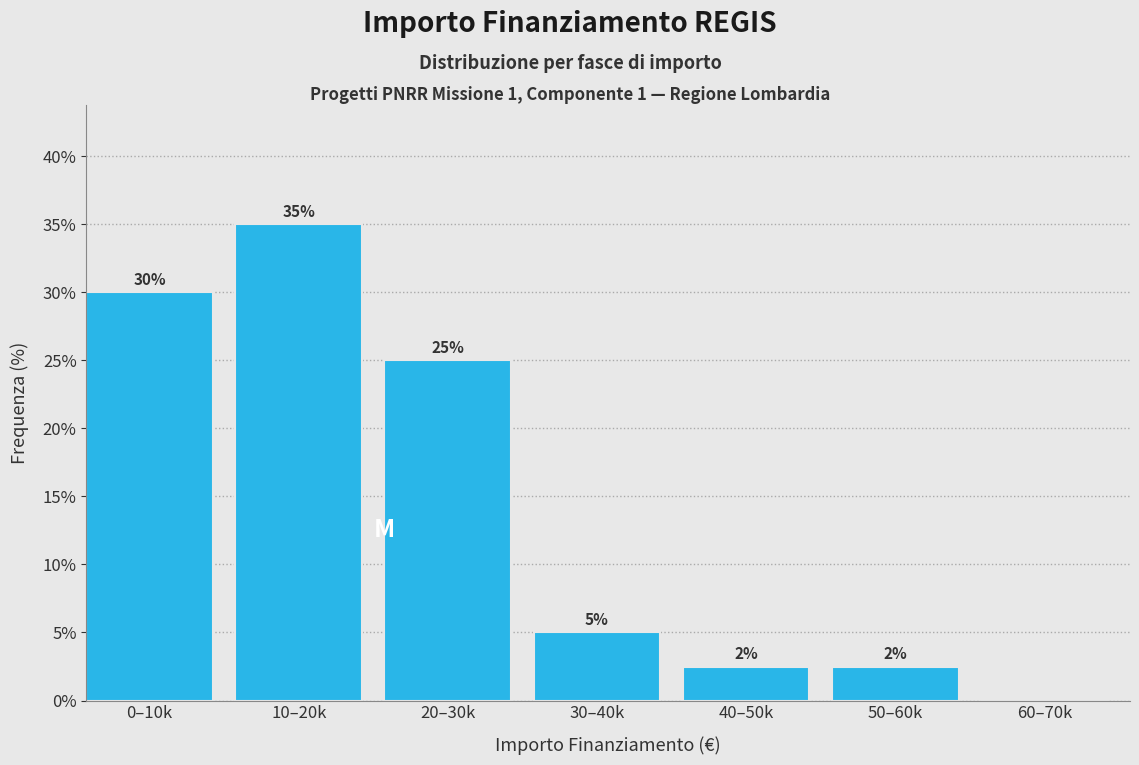

Which label corresponds to the largest value in the chart?

10–20k